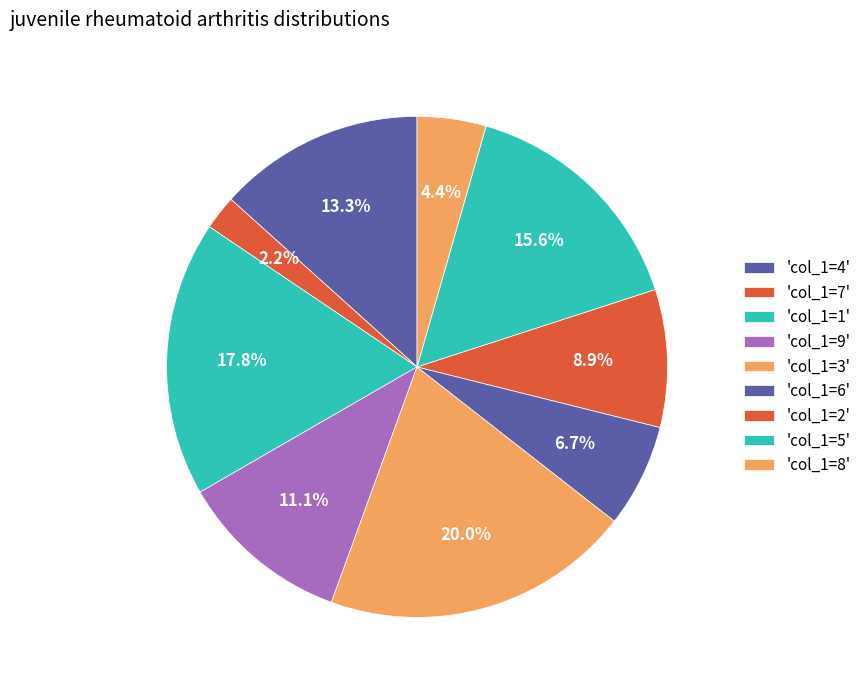

How many slices are in this pie chart?

9